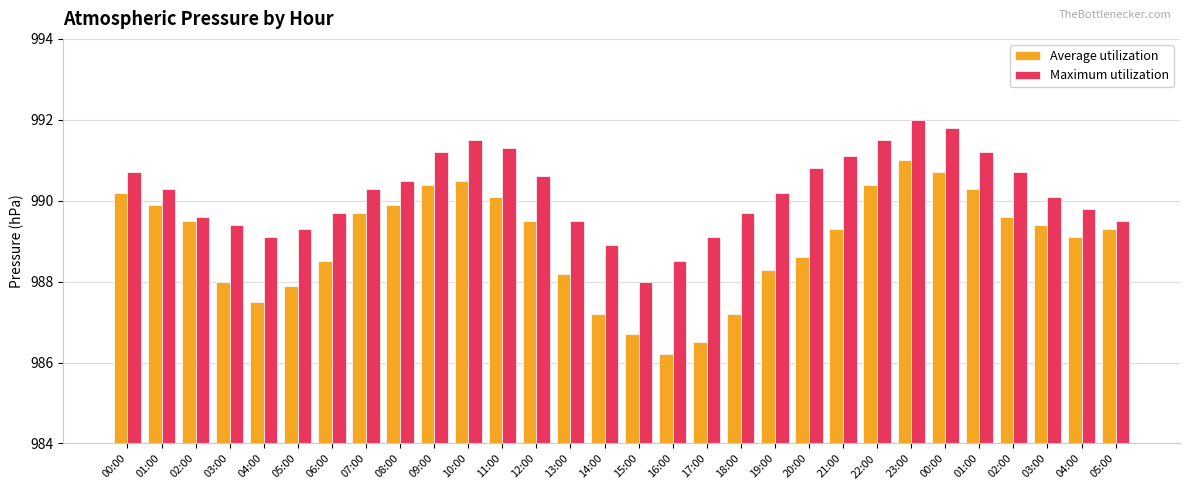

Where is Maximum utilization nearest to the value 990?

03:00